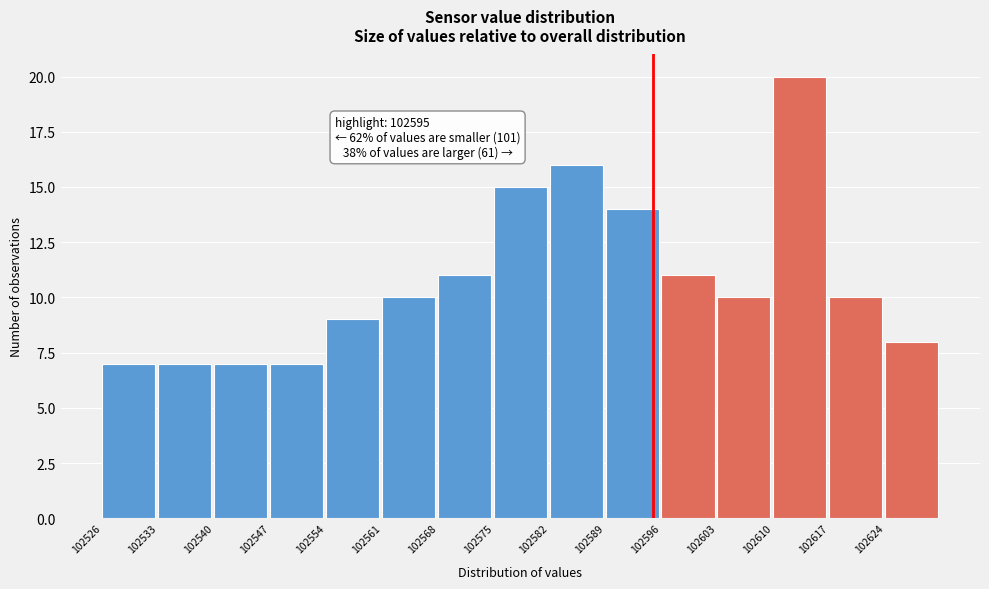

Over which range of the x-axis is the bar tallest?

102610 to 102617